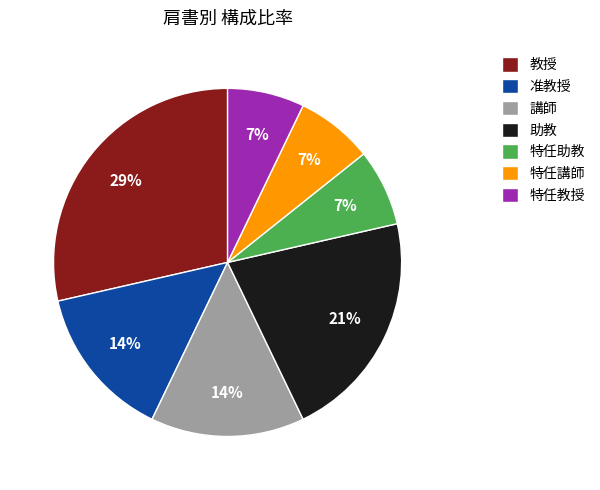

Is 講師 the majority of the pie?

No